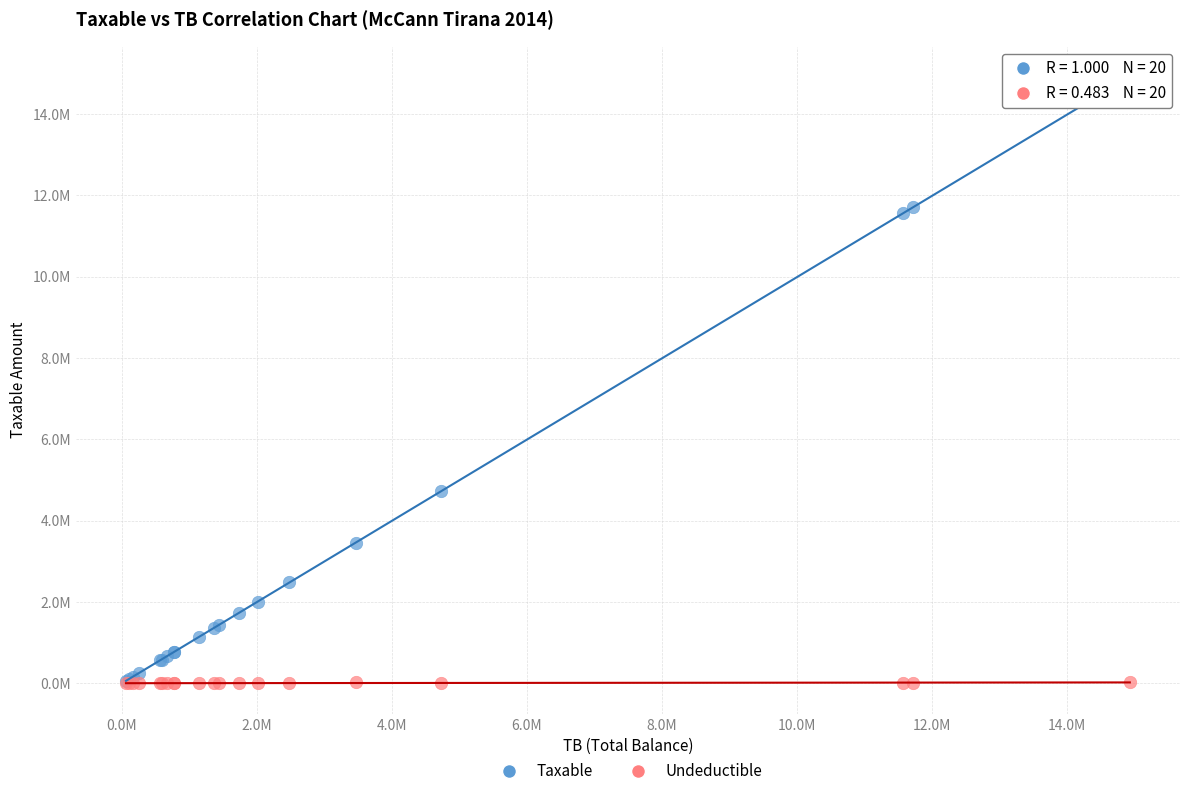

What are all the series names shown in the legend?

Taxable, Undeductible